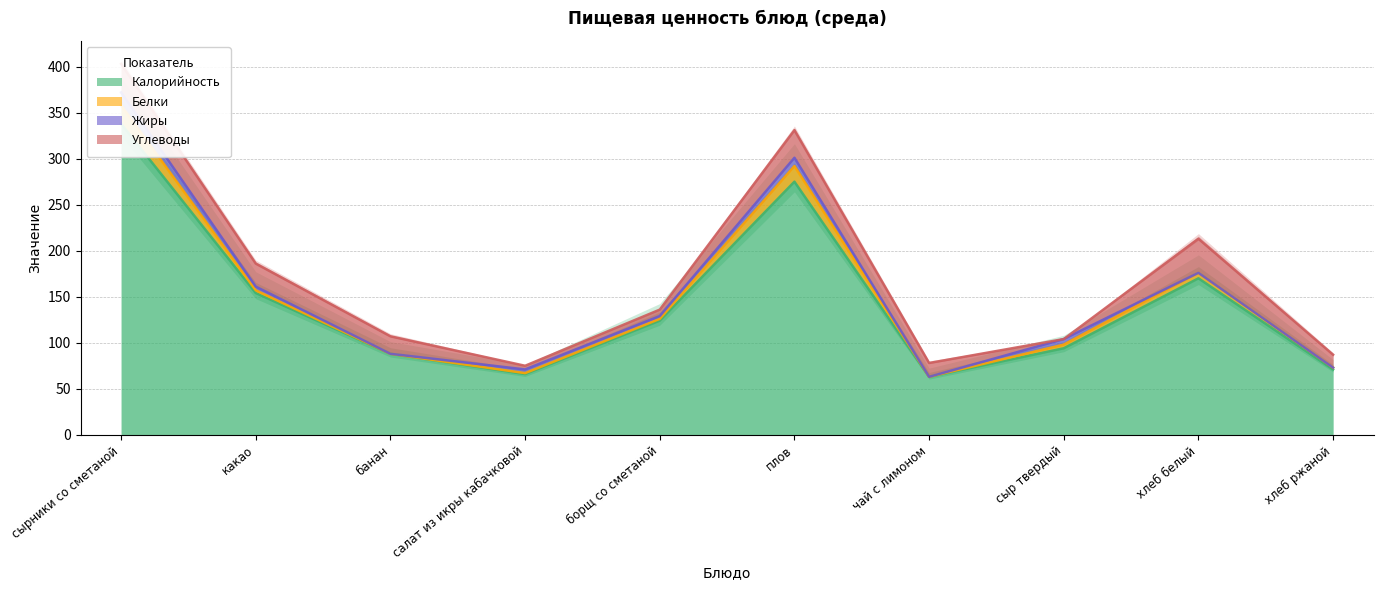

What are all the series names shown in the legend?

Калорийность, Белки, Жиры, Углеводы